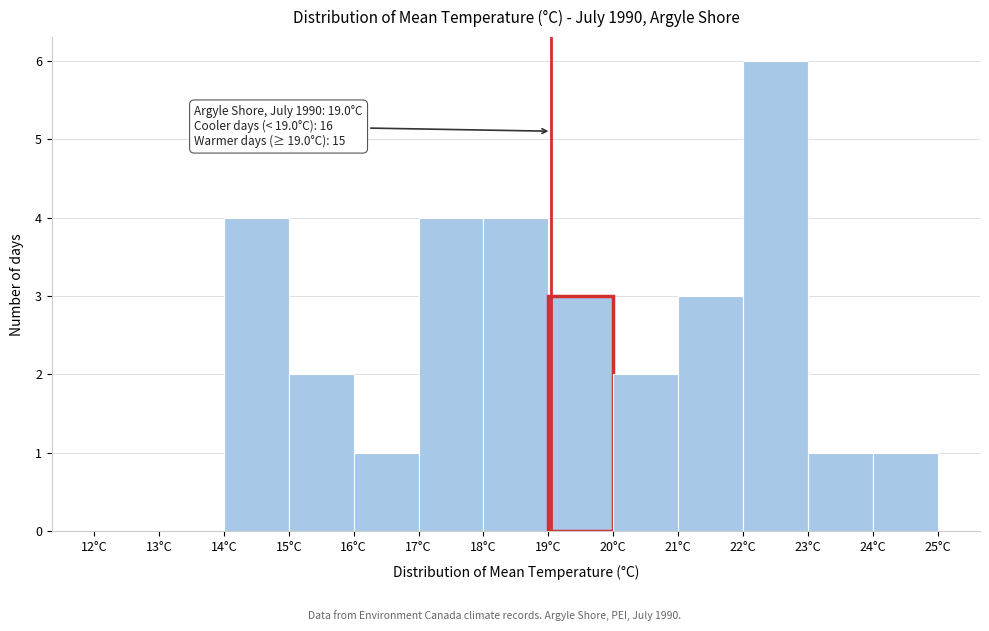

Which range on the x-axis has the tallest bar?

22 to 23